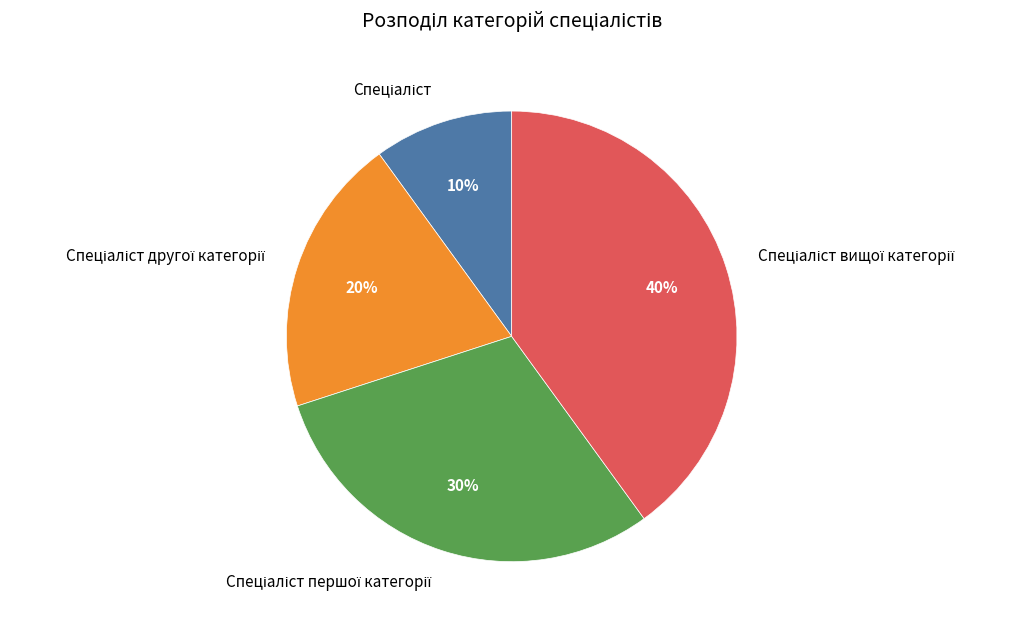

To the nearest percent, what is the average slice percentage?

25%